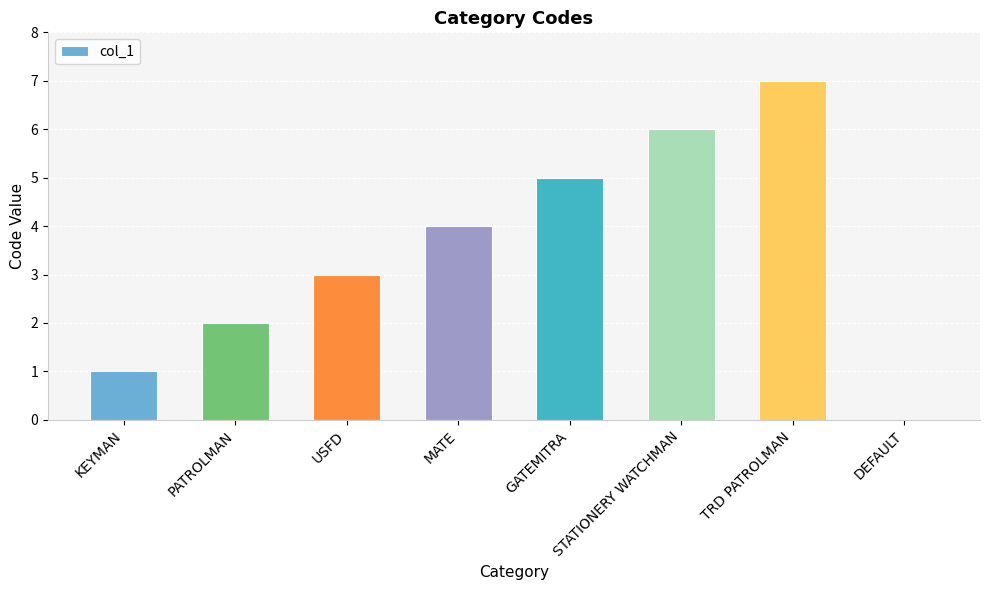

True or false: the data shows 0 at KEYMAN.

False